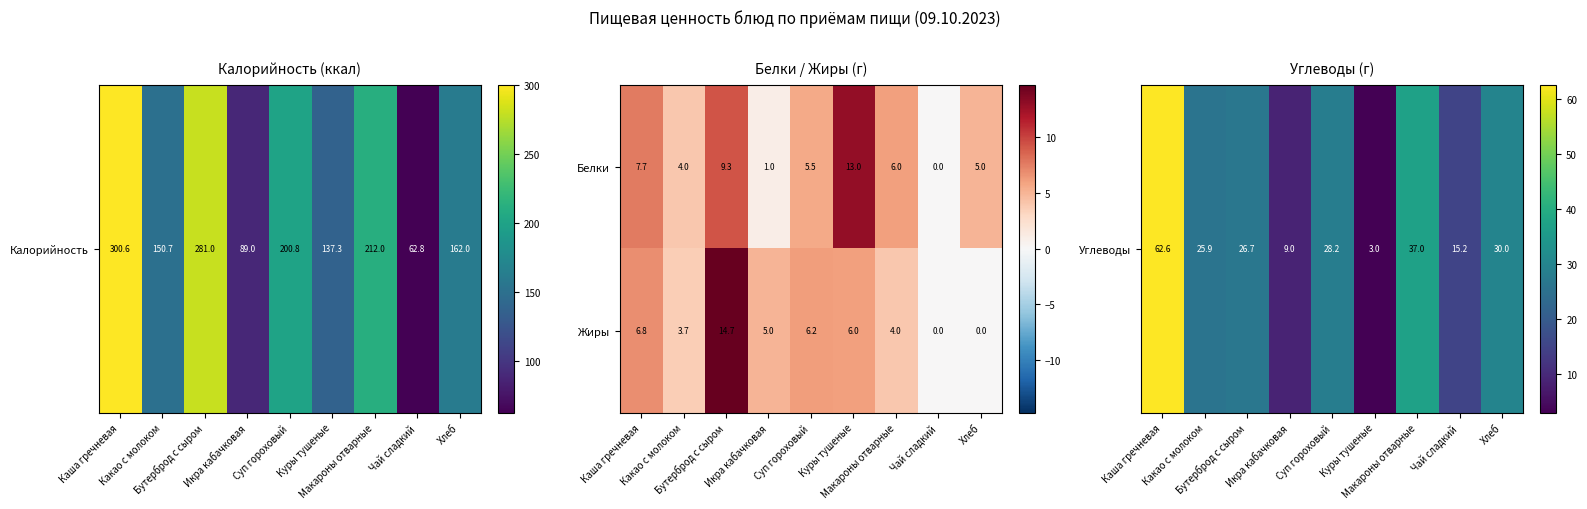

Which category has the highest value across all series?

Бутерброд с сыром